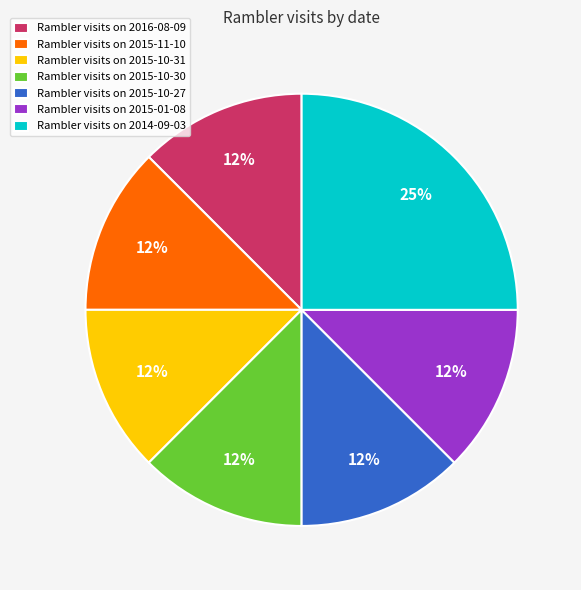

Does Rambler visits on 2015-11-10 represent more than half of the total?

No